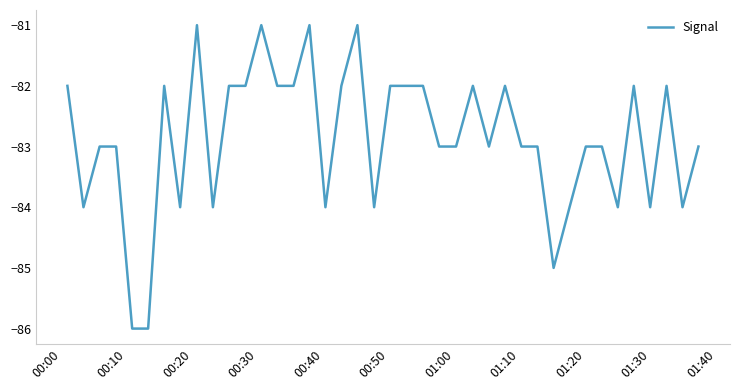

What is the difference between the maximum and minimum values?

5